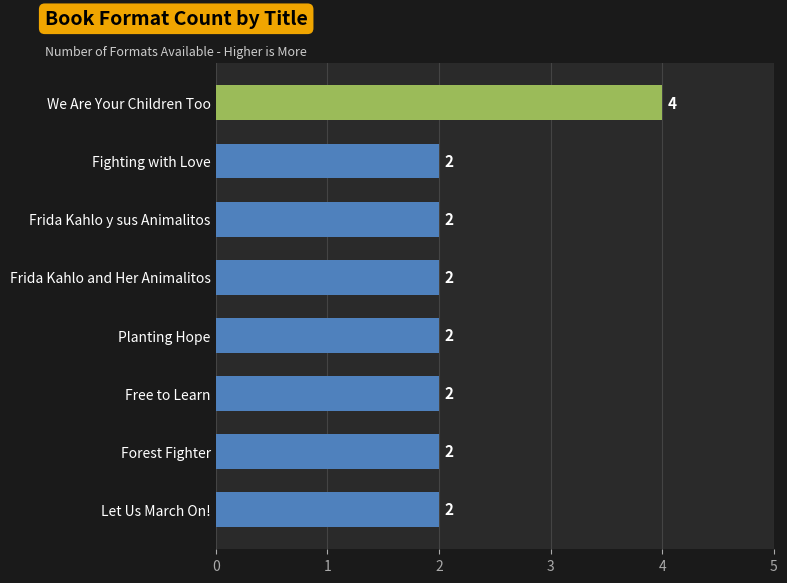

What is the sum of the values at Planting Hope and We Are Your Children Too?

6